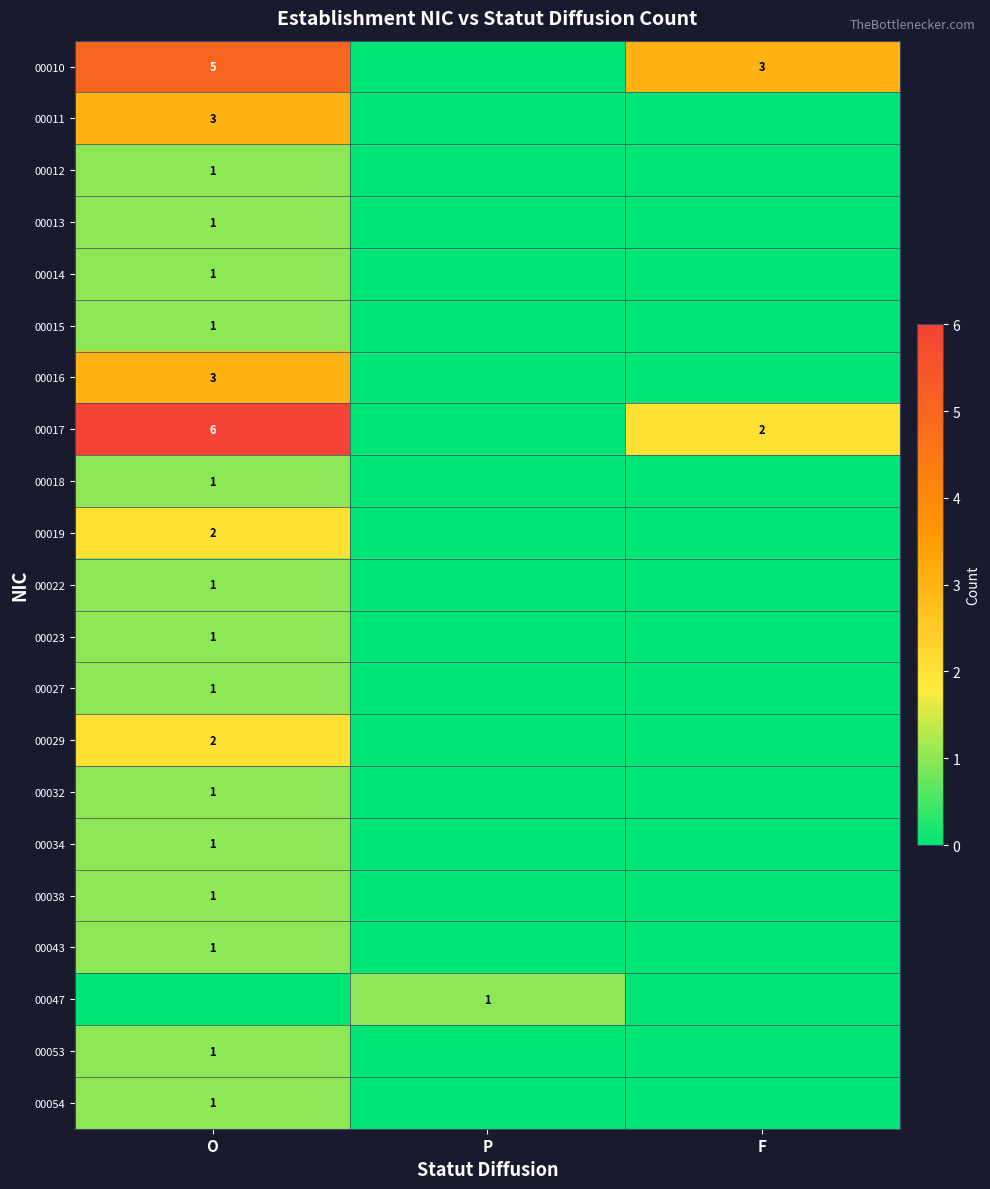

How many categories are shown in the chart?

3